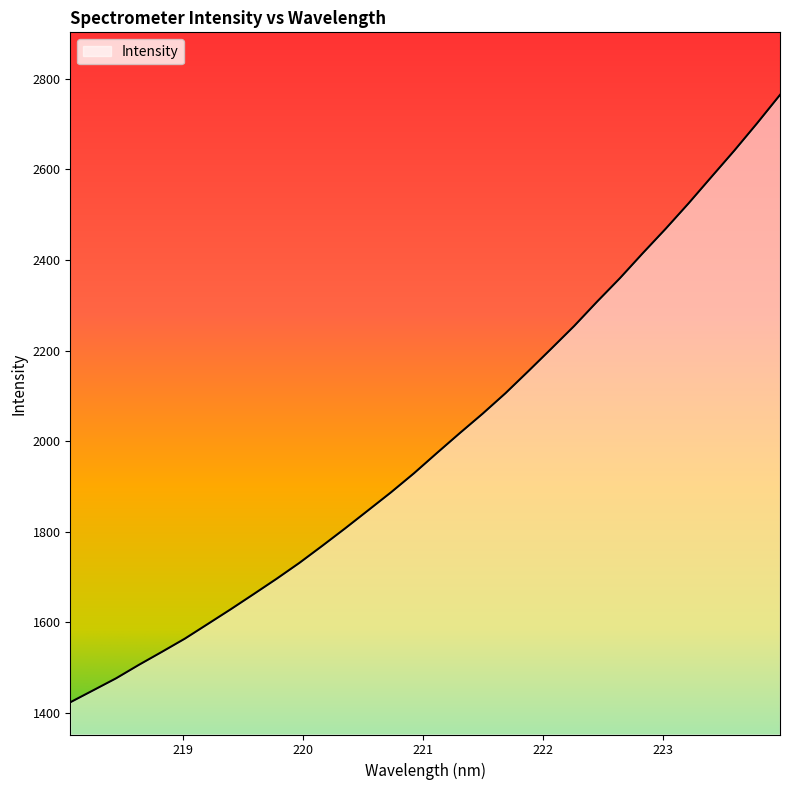

What is the maximum value shown in the chart?

2764.7